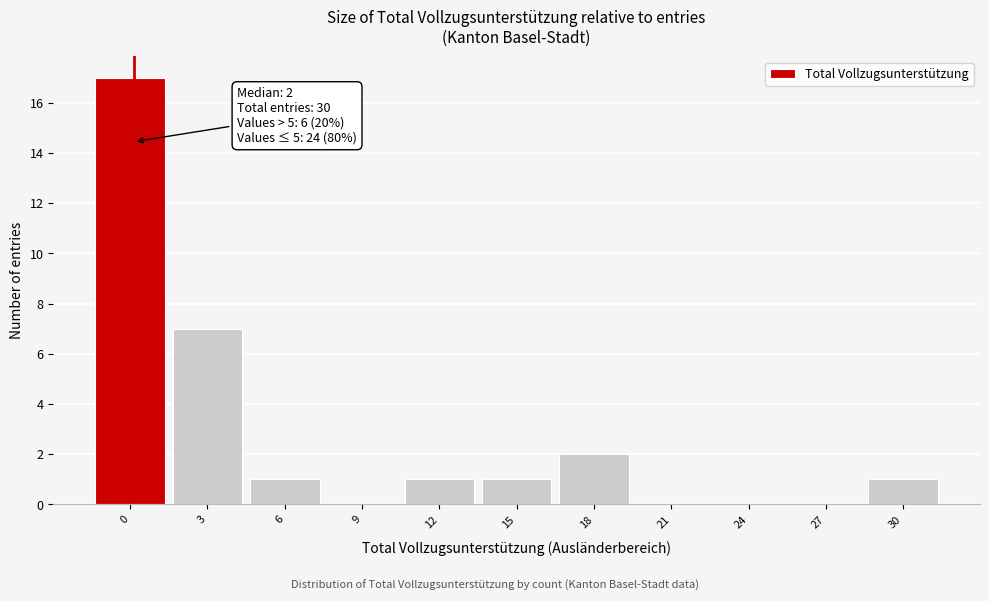

Reading left to right, list all the values displayed in this chart.

0=17	3=7	6=1	9=0	12=1	15=1	18=2	21=0	24=0	27=0	30=1